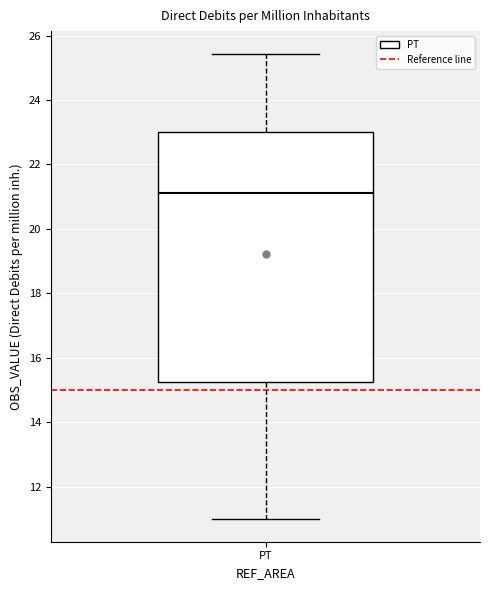

Transcribe this box plot: give where the median line is, the range the box spans, and where the two whiskers end, as read against the y-axis. The values are not printed on the chart, so give them approximately, as read against the axis.

median 21.2, box 15.2 to 23.0, whiskers 11.0 to 25.4